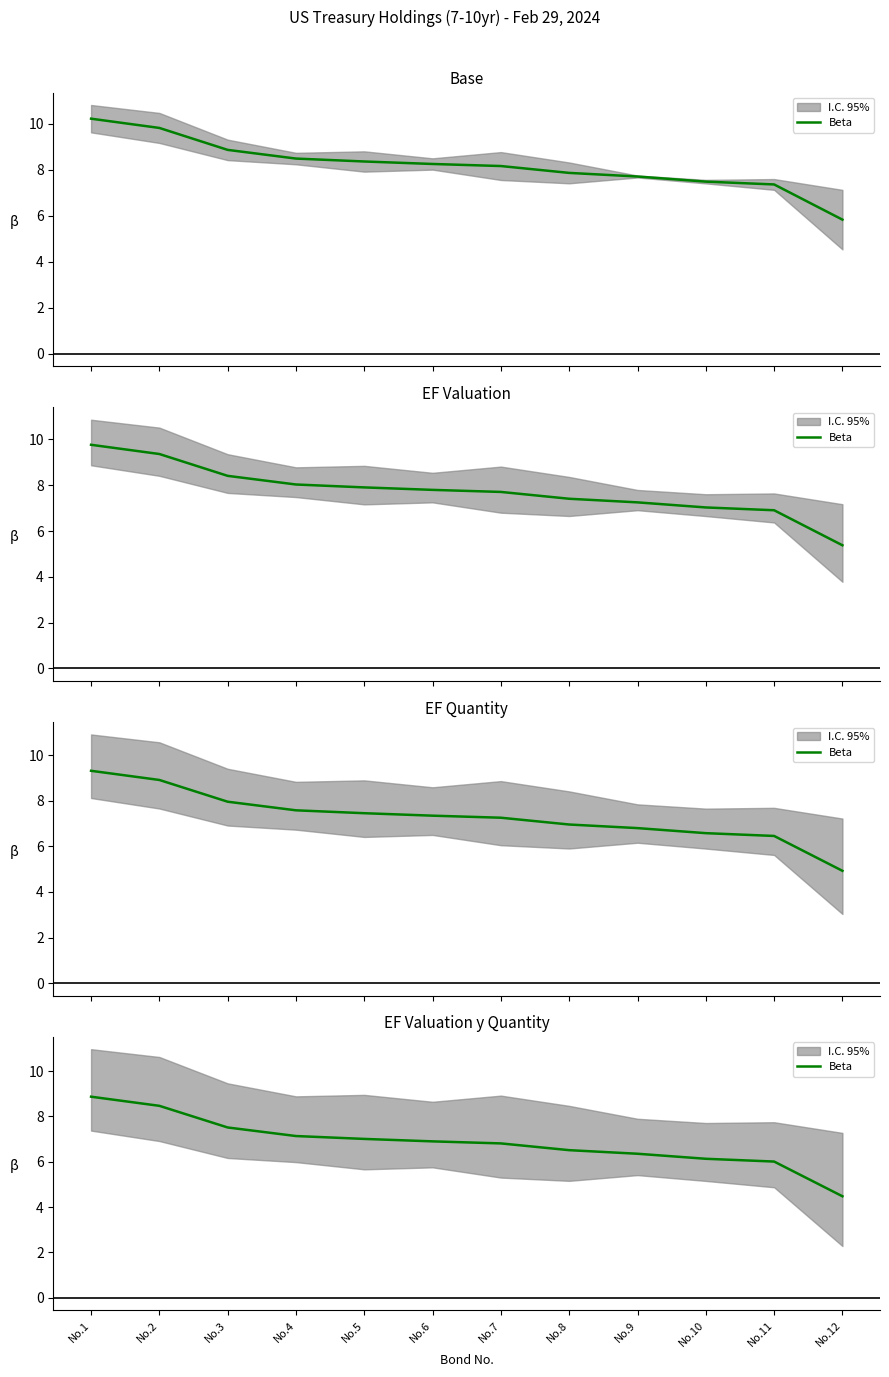

True or false: there are more than 2 points higher than both neighbors.

False